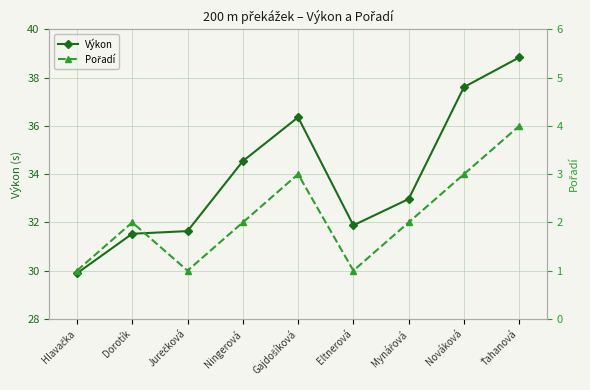

At which label does Výkon reach its peak?

Ťahanová